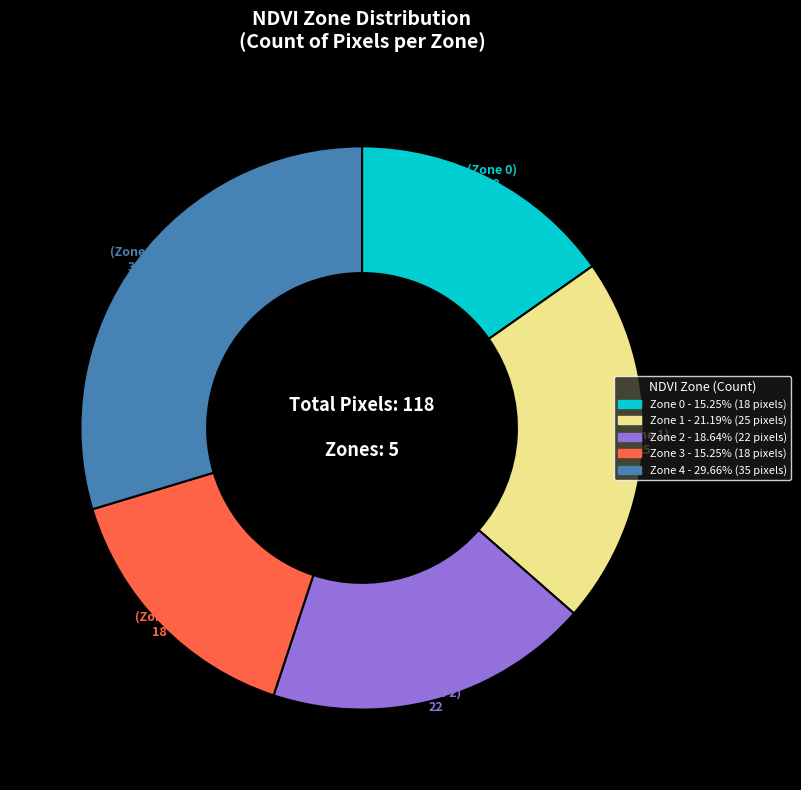

Count the number of slices in the pie.

5